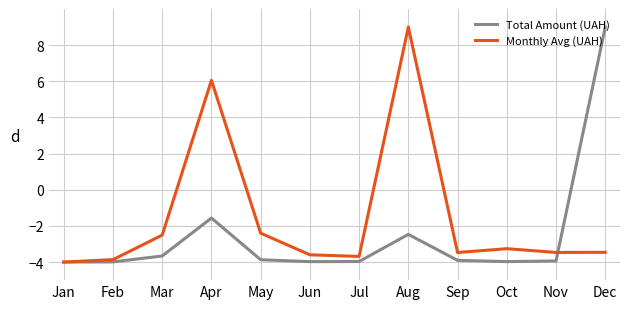

At which category does Monthly Avg (UAH) reach its first local peak?

Apr